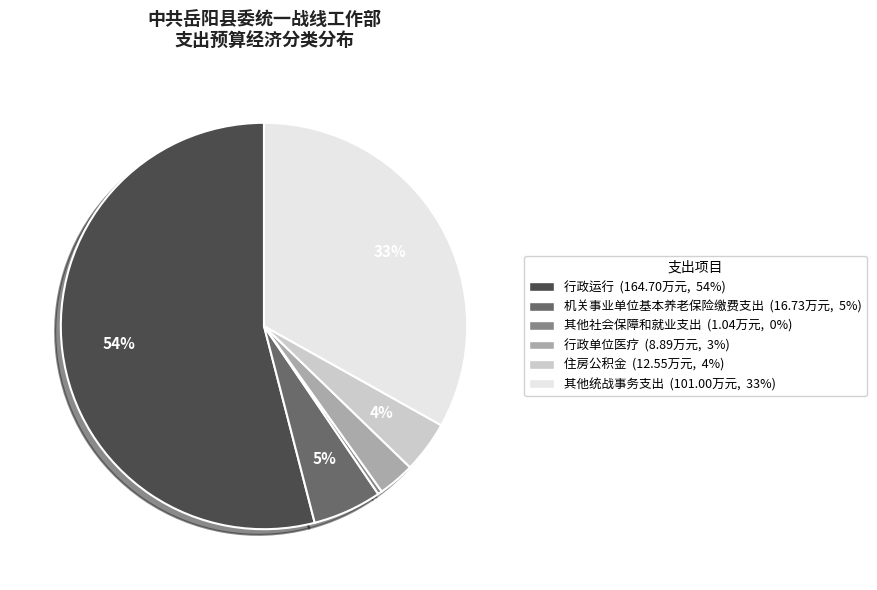

Which slice represents more than half of the pie?

行政运行